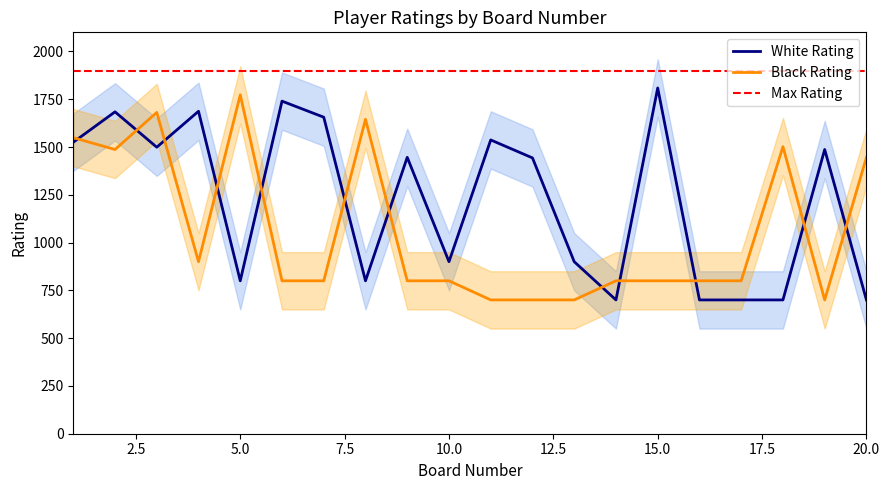

Rank the series at 11 from highest to lowest value.

White Rating, Black Rating